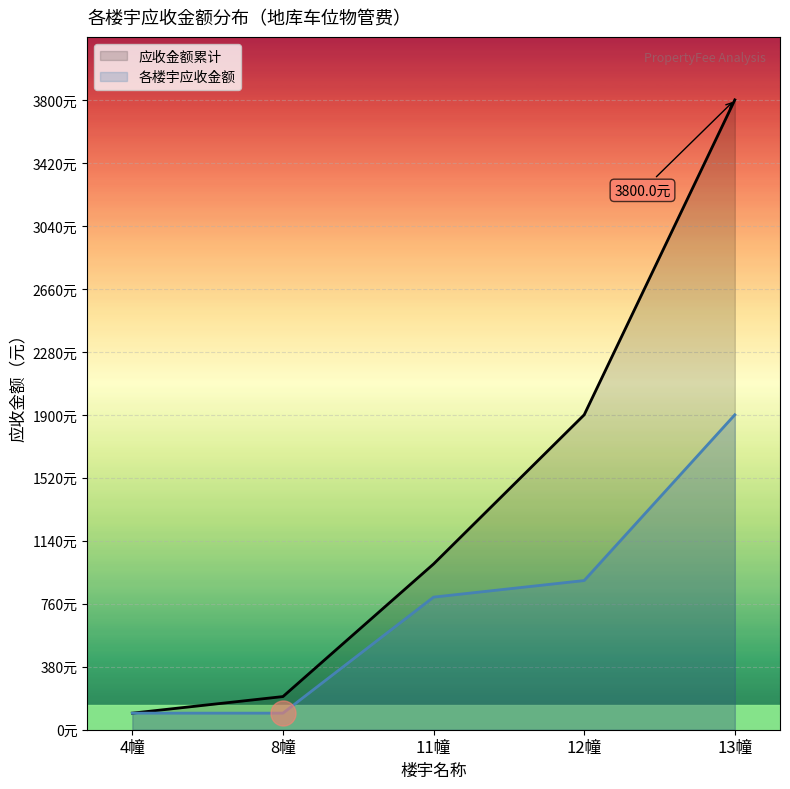

True or false: 各楼宇应收金额 has more than 2 interior local peaks.

False